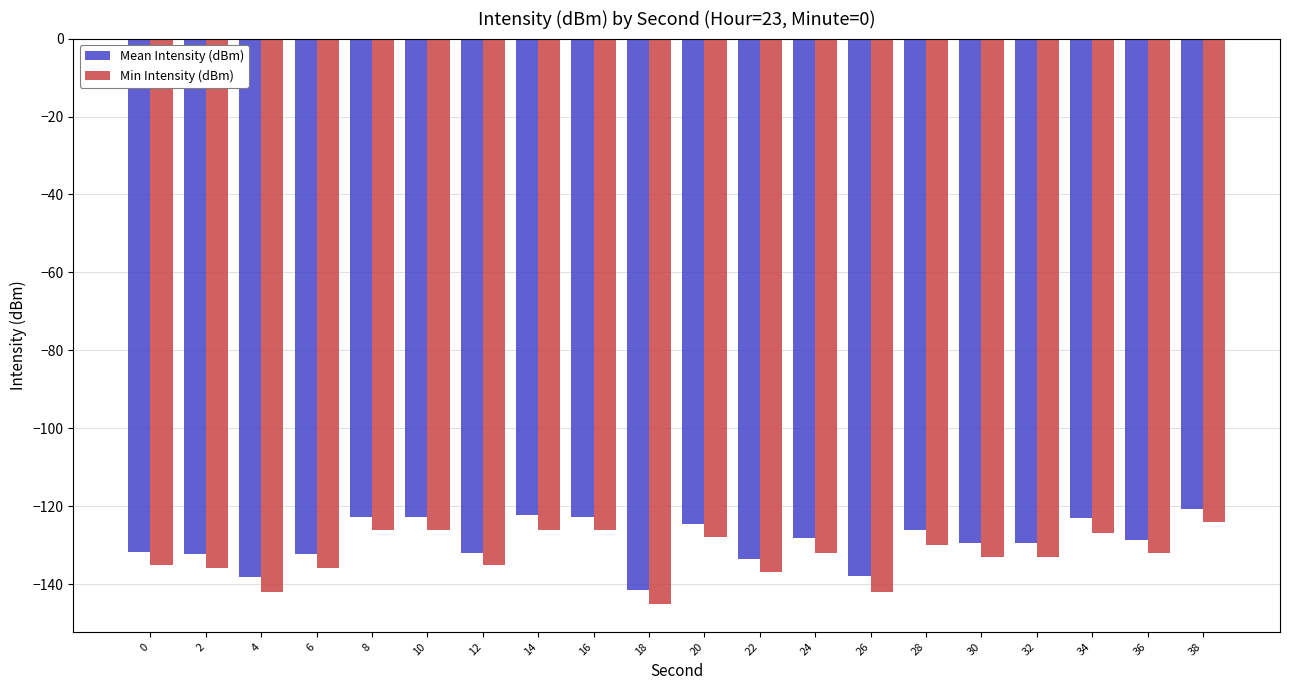

The value of Mean Intensity (dBm) at 18 is -31.5. True or false?

False